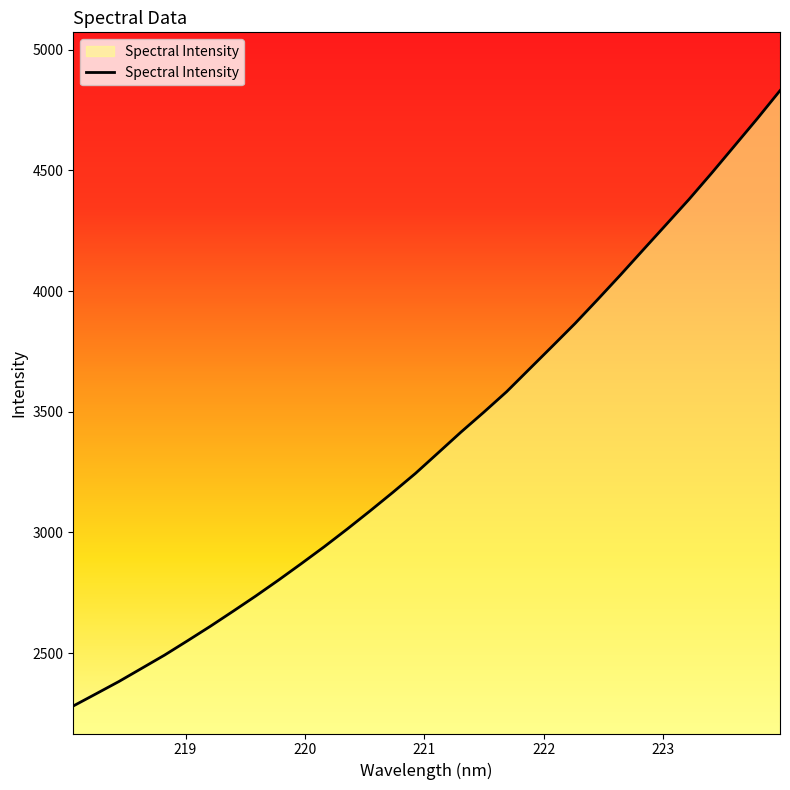

What is the difference between the maximum and minimum values?

2549.9